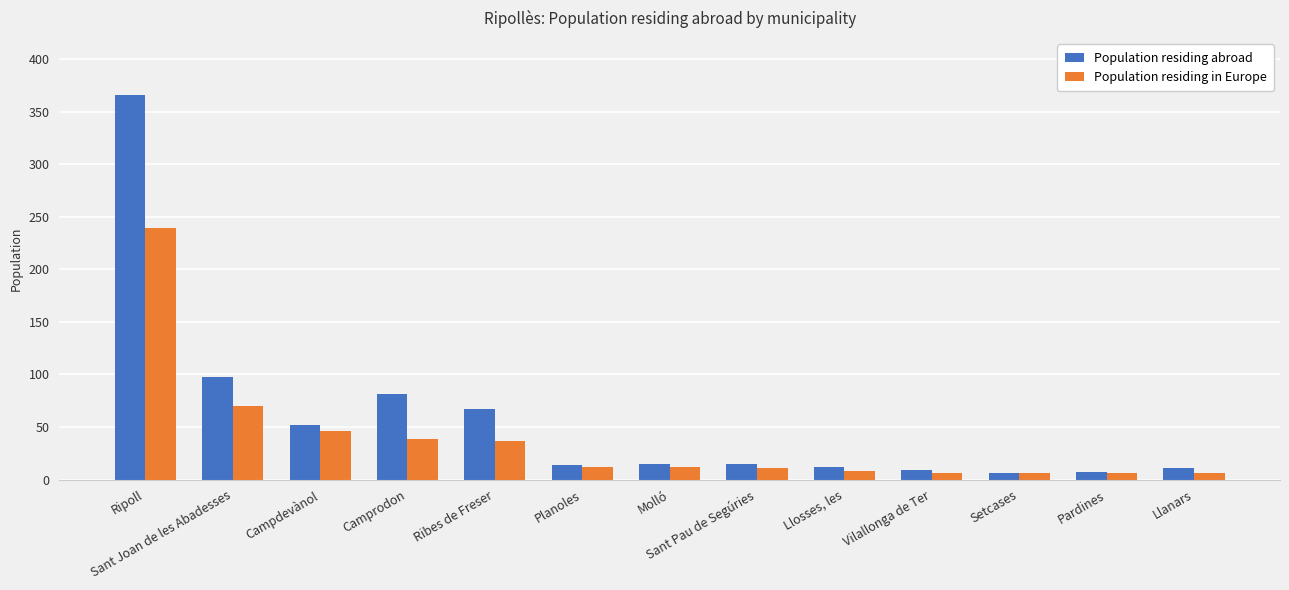

What is the highest value of the Population residing in Europe series?

239